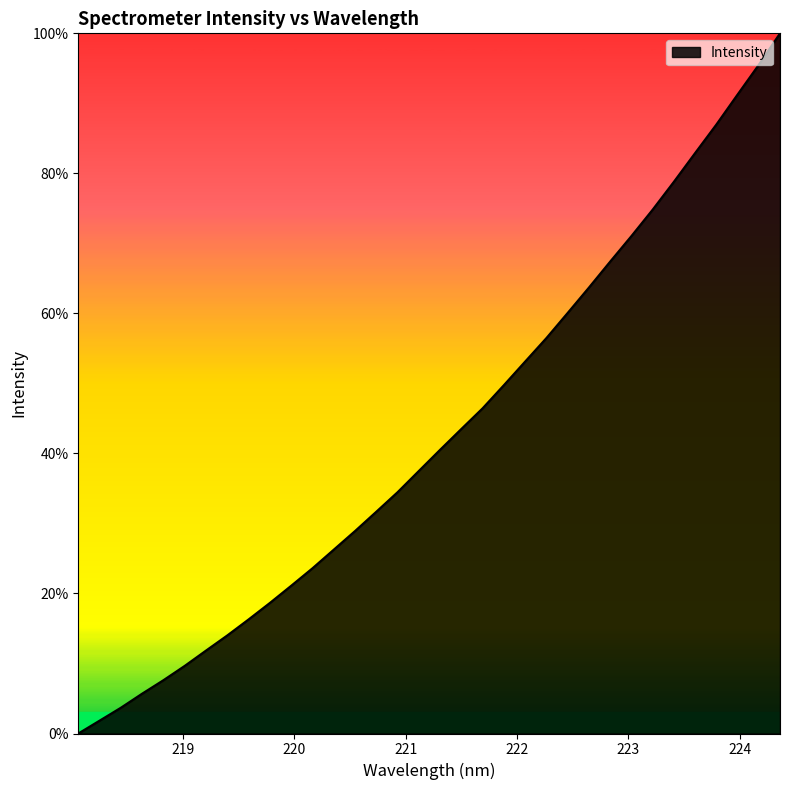

Does the chart have visible grid lines?

No